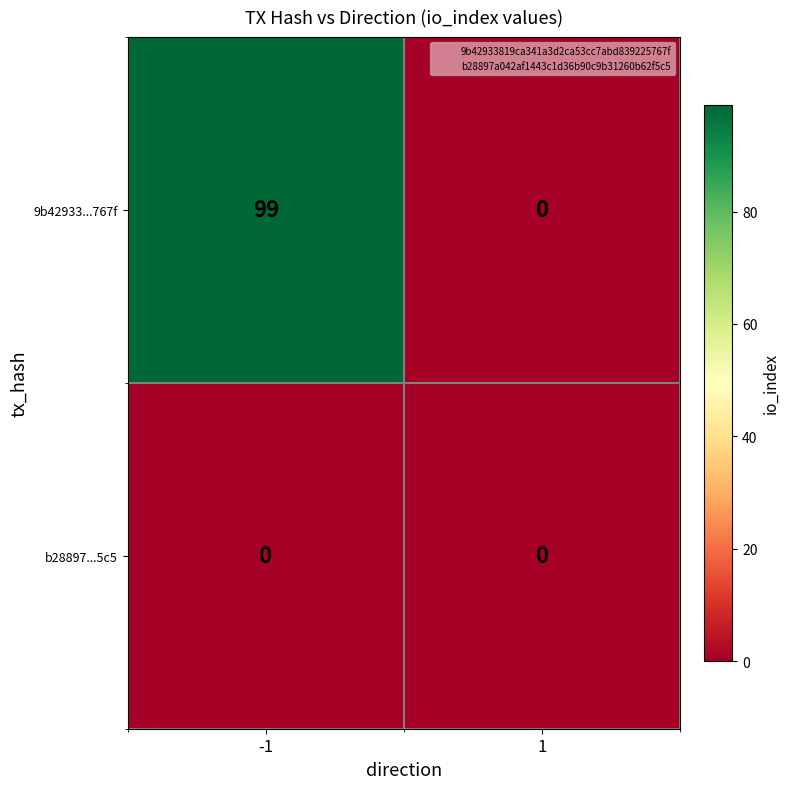

Between -1 and 1, which series saw the biggest shift?

9b42933...767f